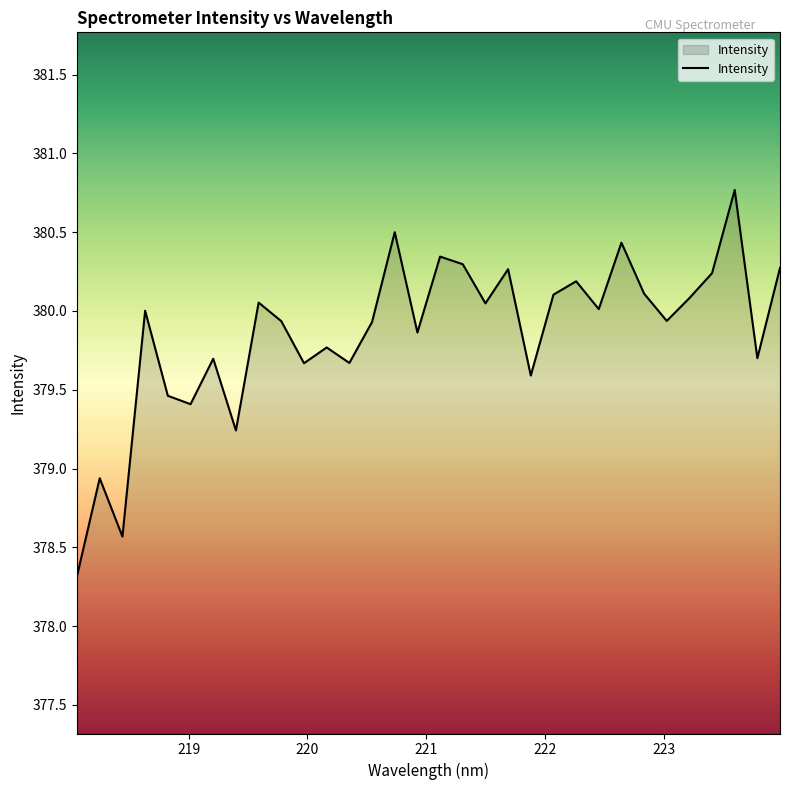

What is the greatest value displayed?

380.8